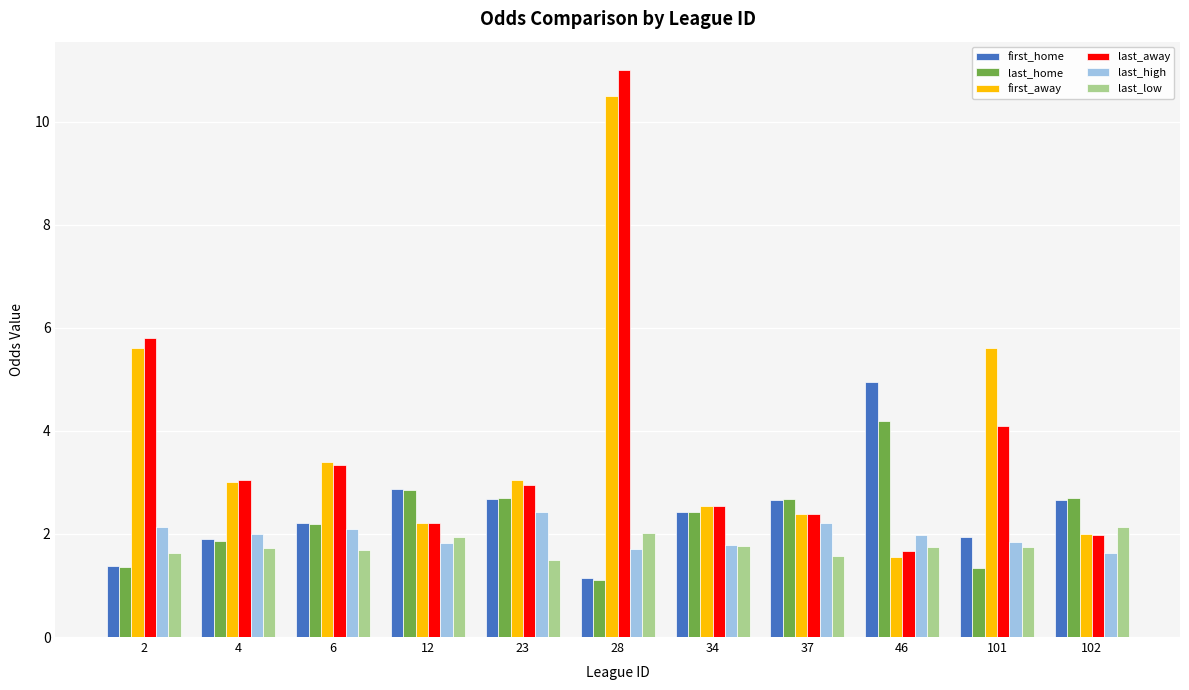

What is the value of the first_home bar at the 5th from the left?

2.7